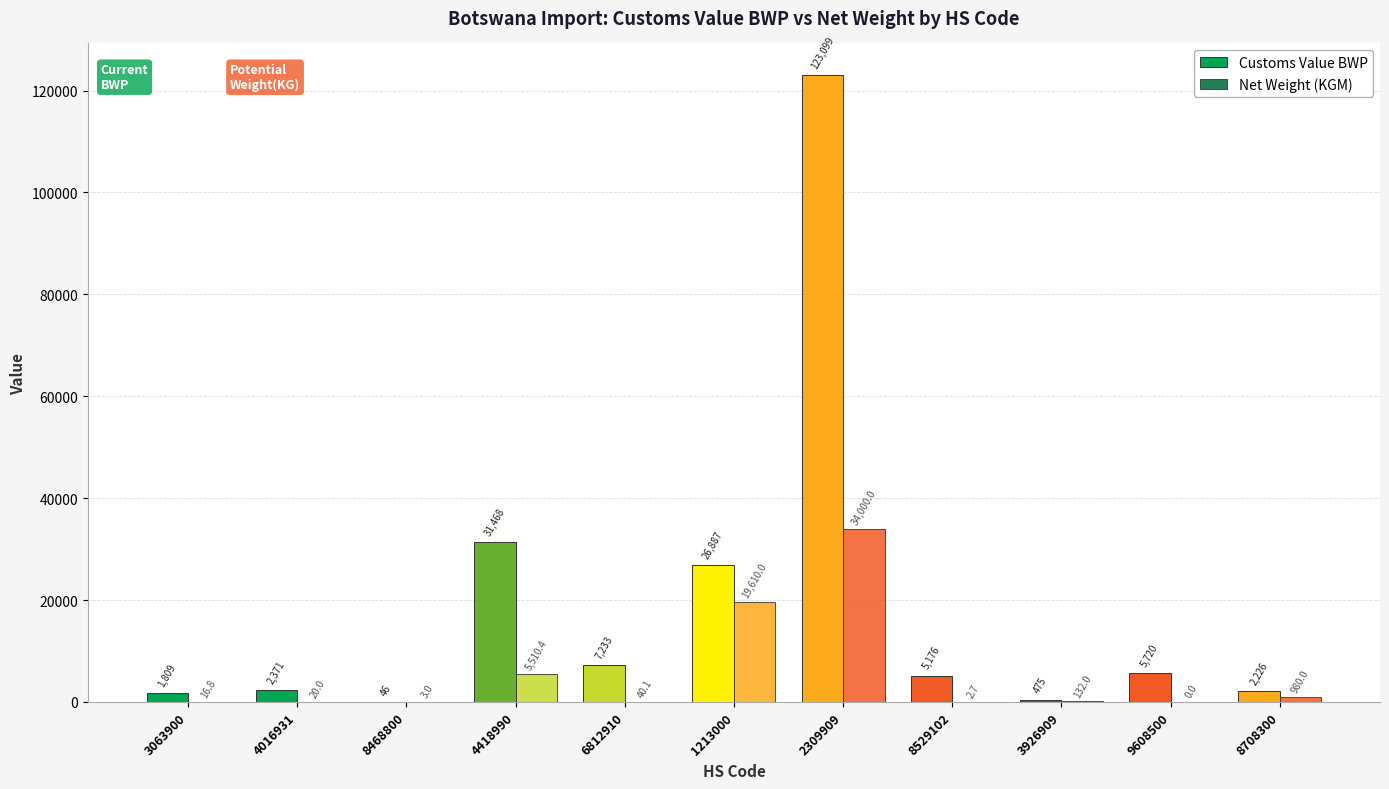

How many data points in Customs Value BWP are above 5176?

6